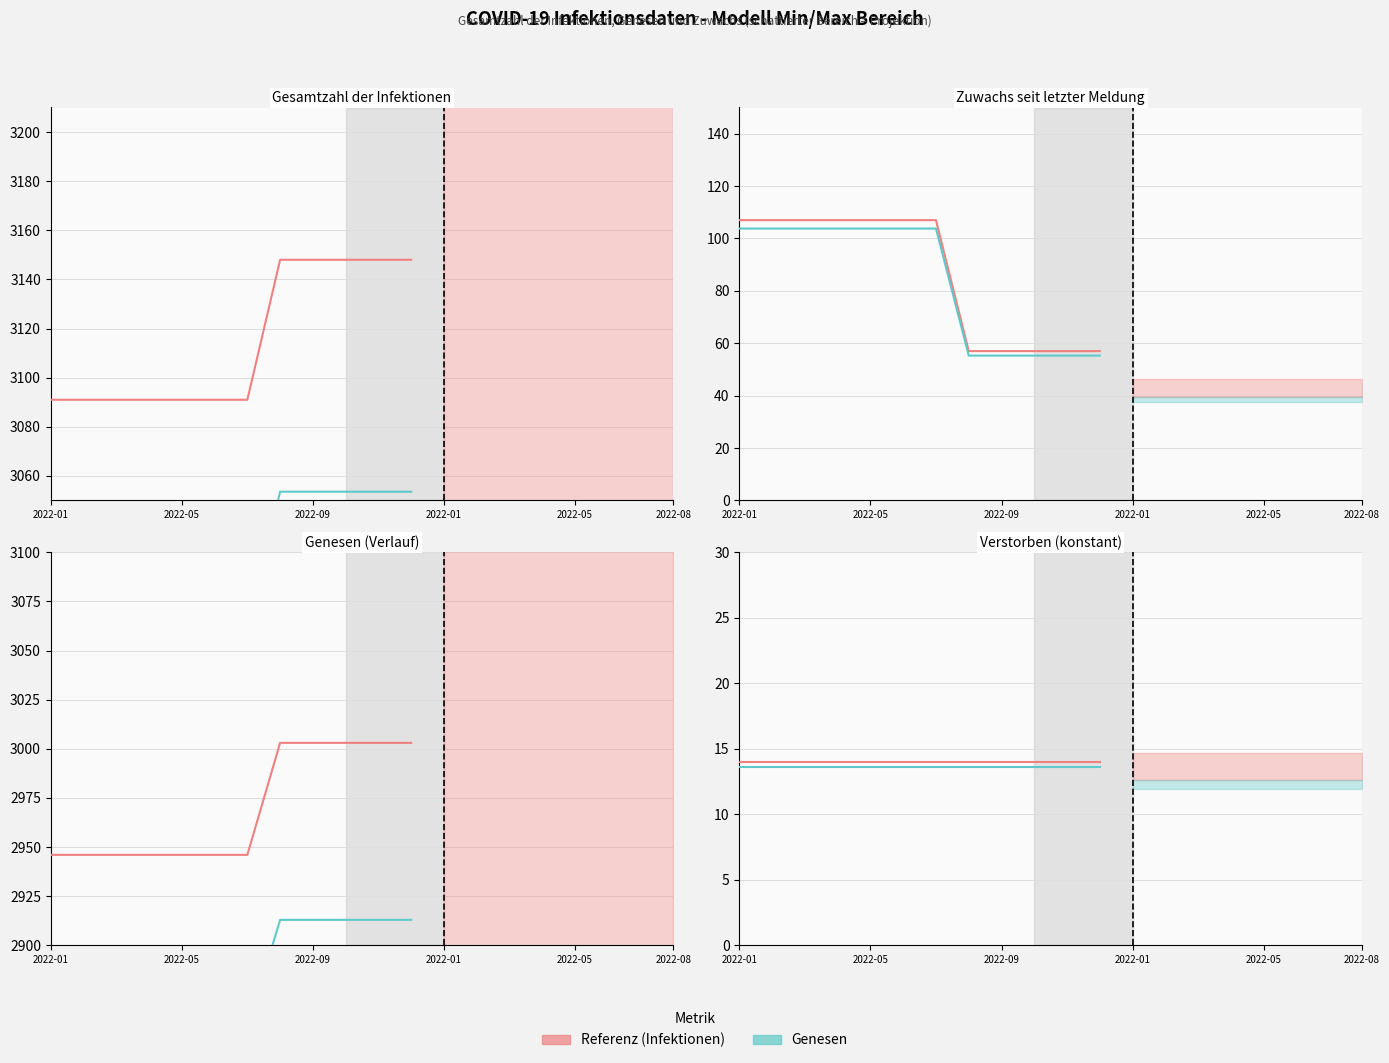

Which series changed the most between 6 and 11?

Referenzlinie (Infektionen)